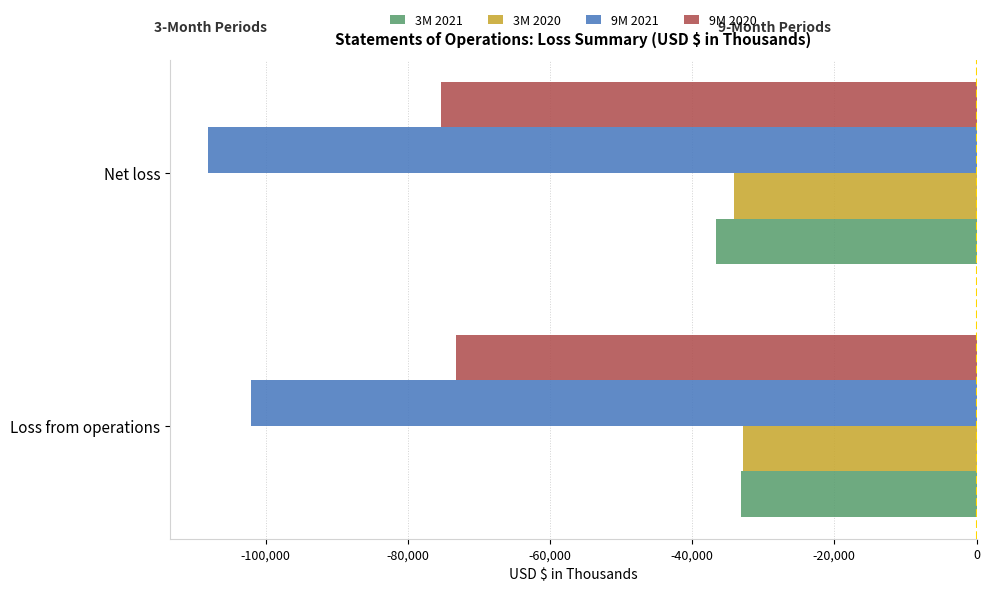

The value of 3M 2021 at Net loss is -55525. True or false?

False